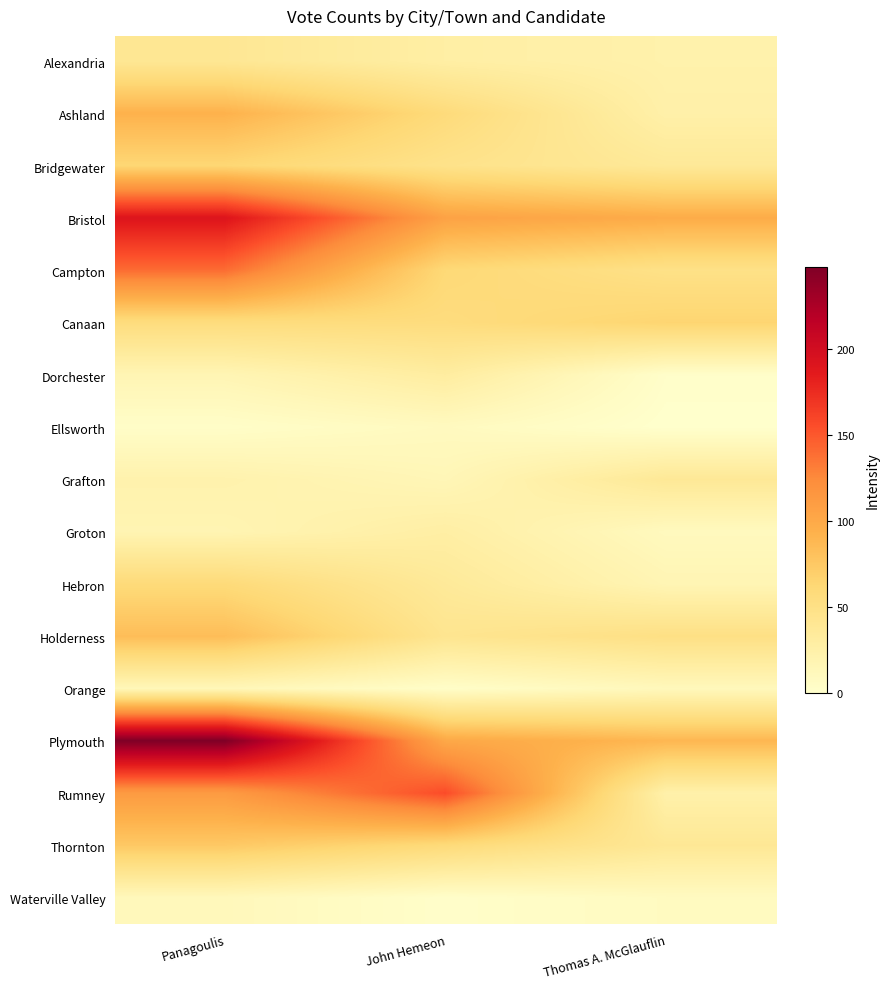

At how many categories does at least one series exceed 179?

1